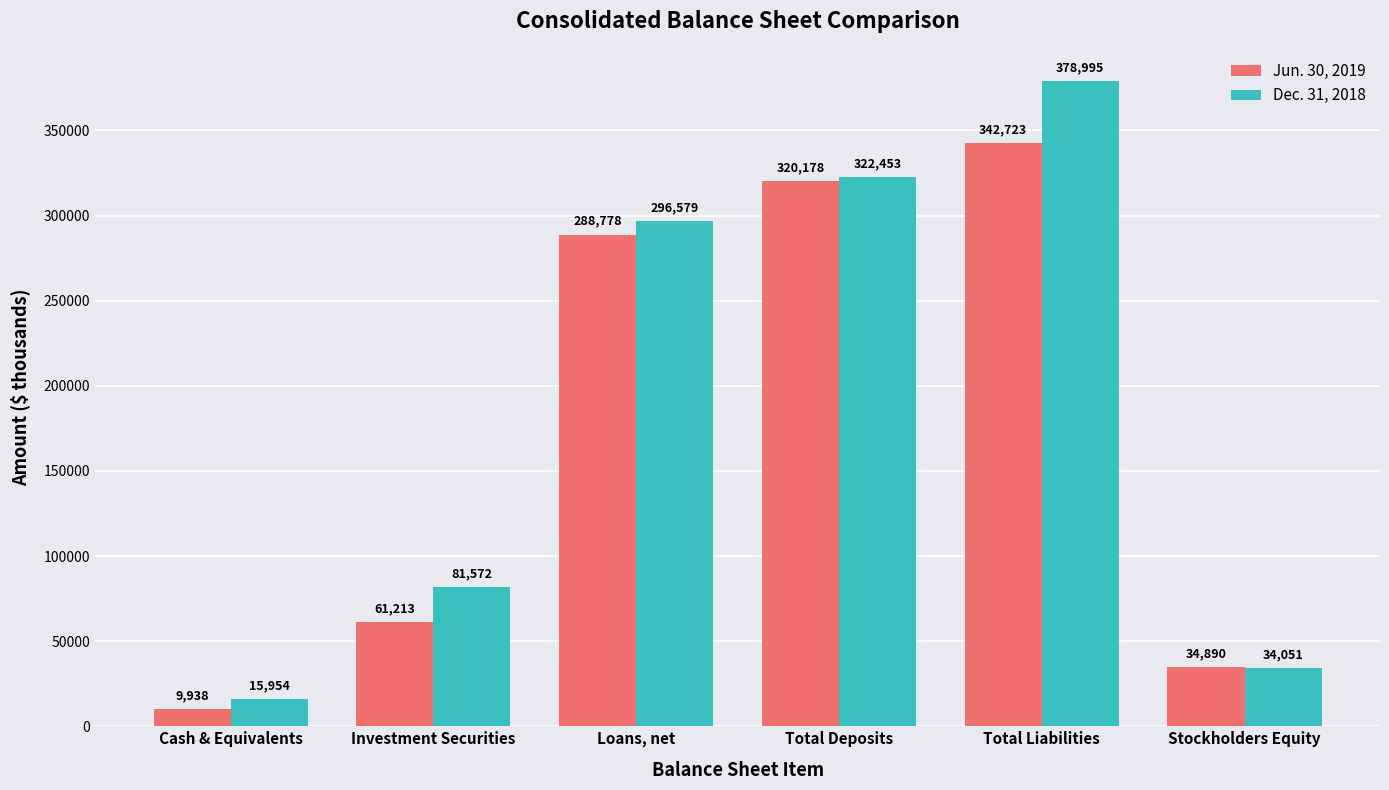

What is the difference between the Jun. 30, 2019 values at Investment Securities and Cash & Equivalents?

51275